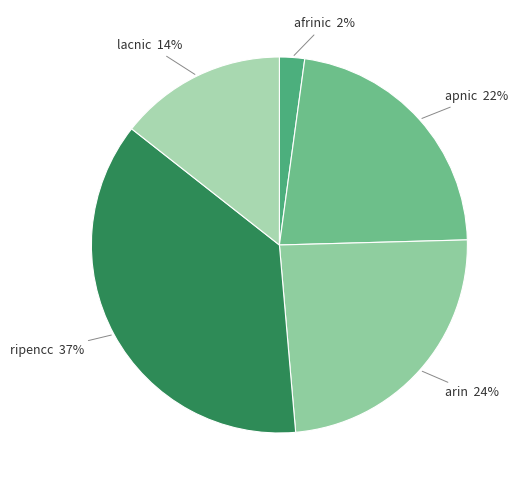

How many slices are in this pie chart?

5